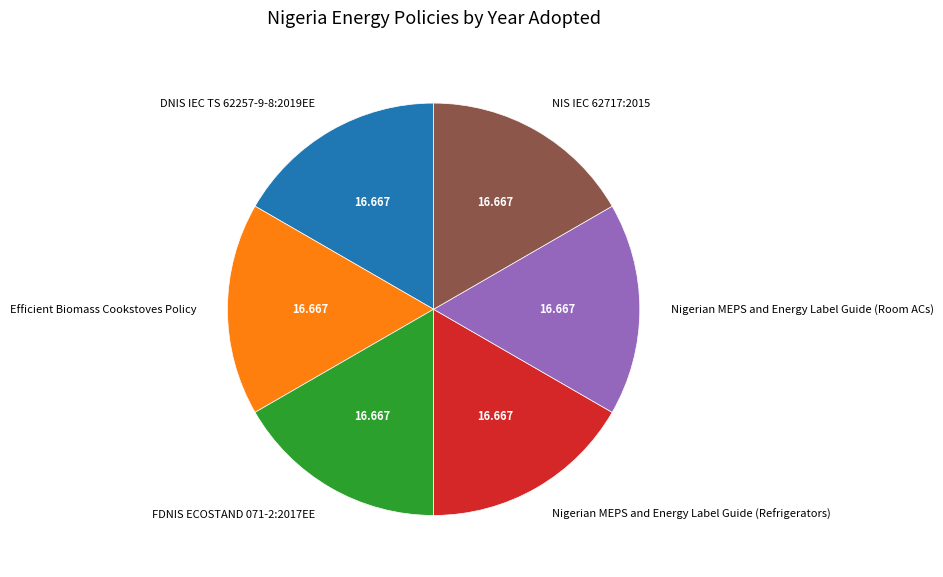

How many segments does this pie chart have?

6